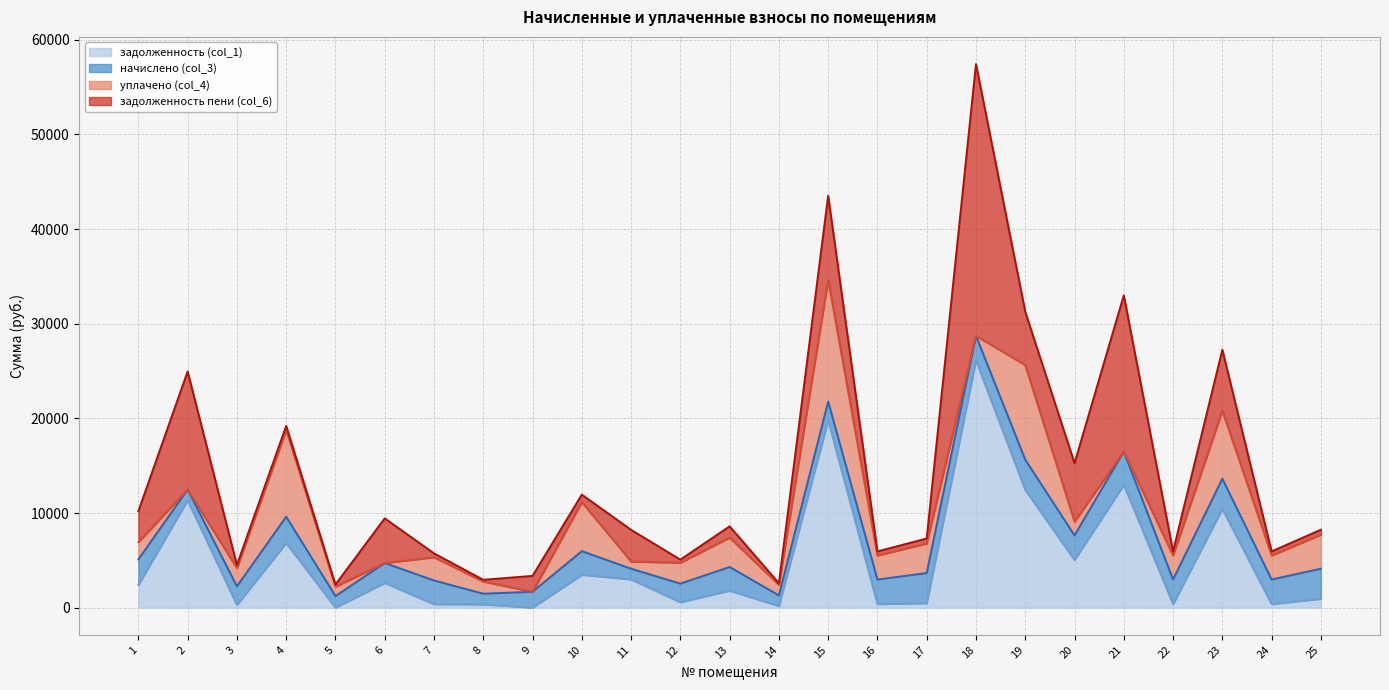

Is the value of уплачено (col_4) at 2 greater than the value of задолженность пени (col_6) at 16?

No